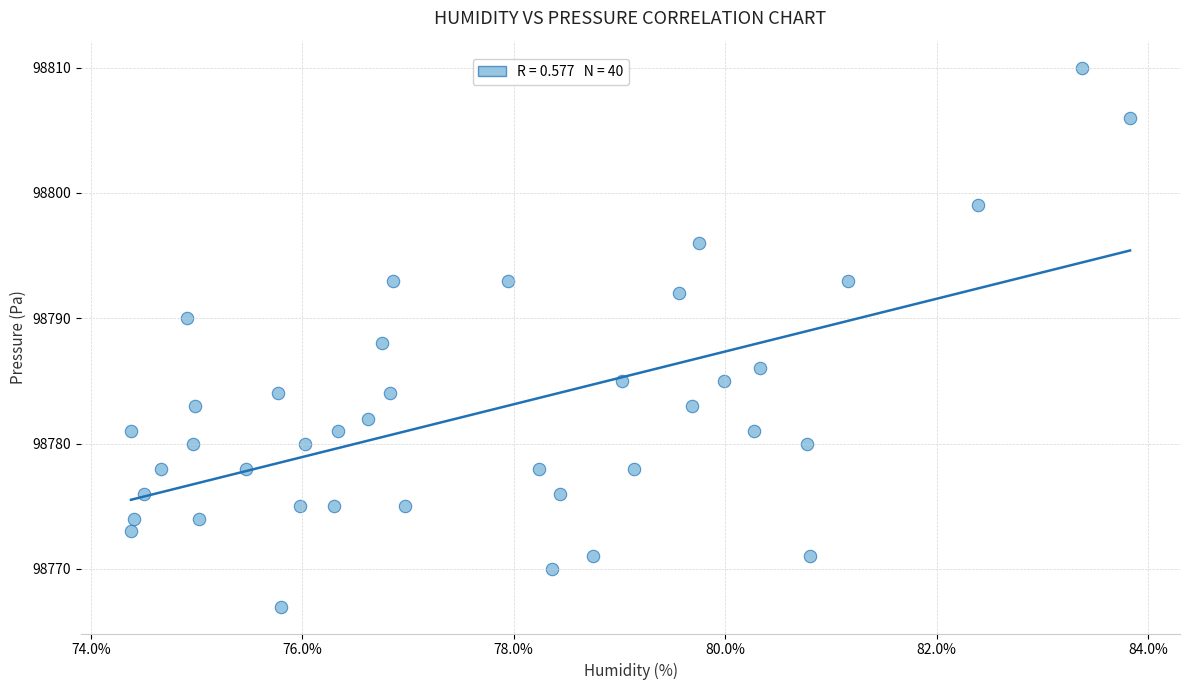

What is the range of Y values (max minus min)?

43